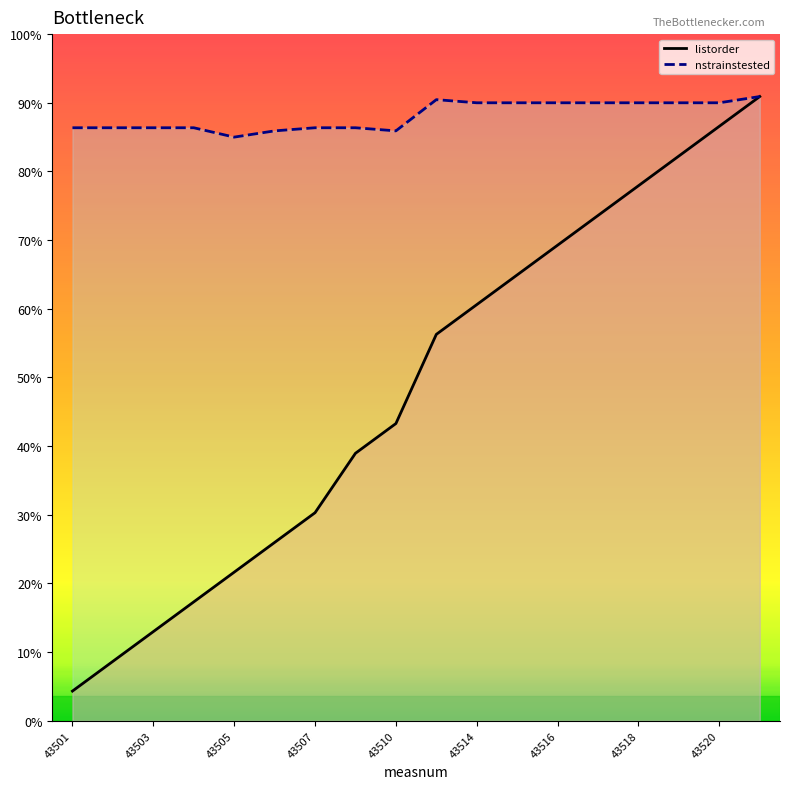

True or false: nstrainstested and listorder cross at least once.

False